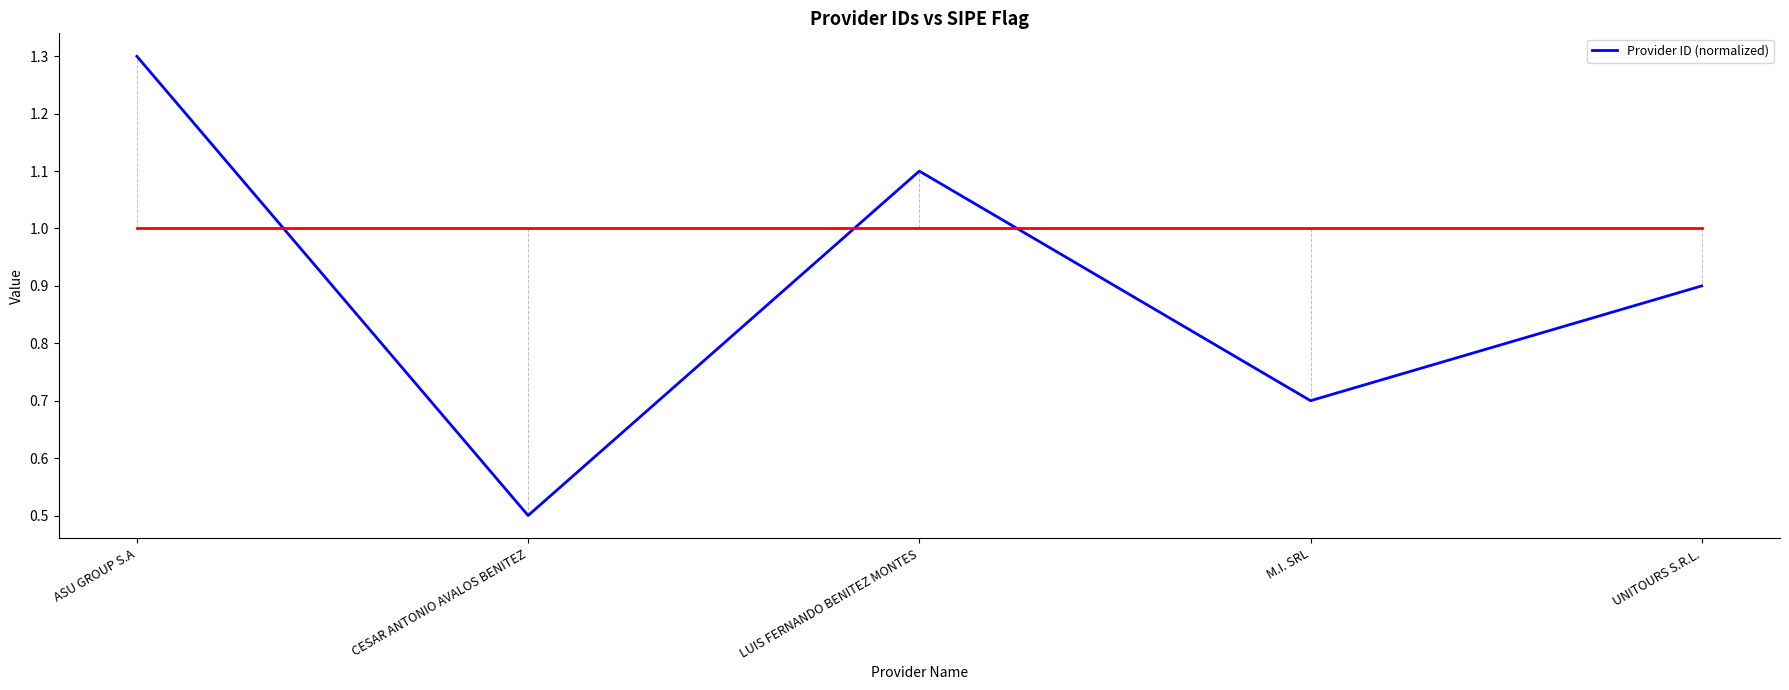

What is the minimum value shown in the chart?

0.5